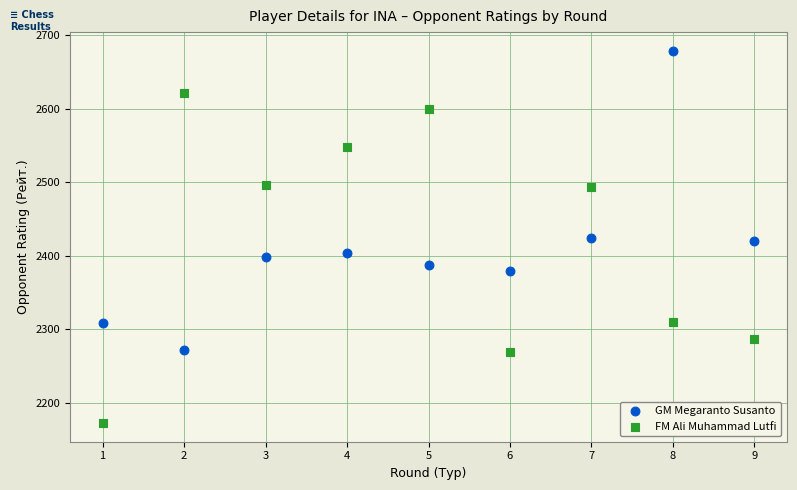

Which series reaches the minimum Y coordinate?

FM Ali Muhammad Lutfi